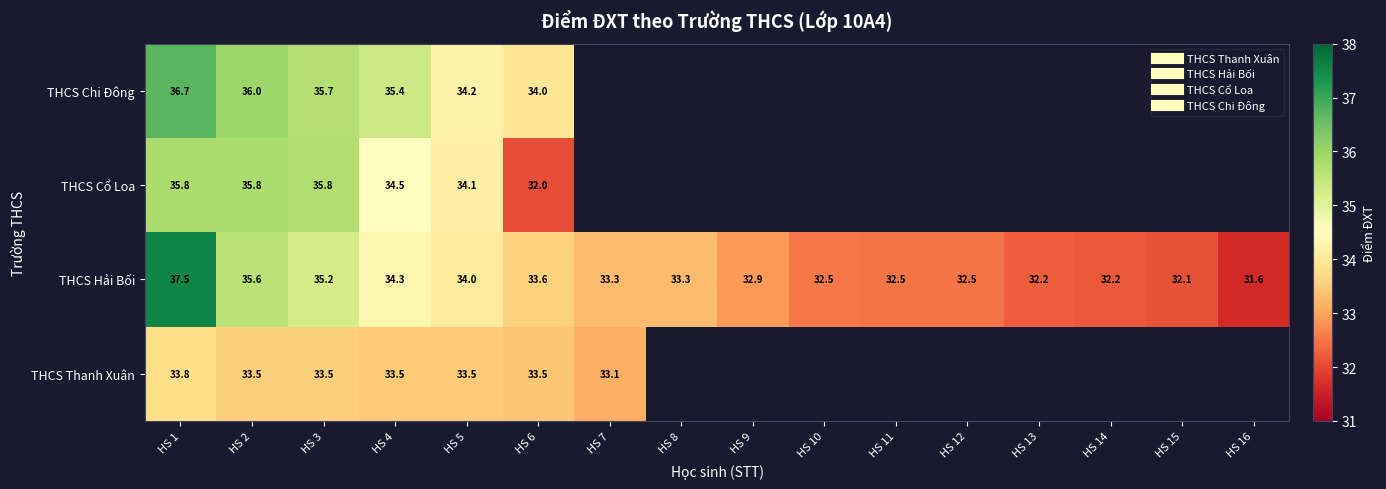

At which label does THCS Cổ Loa reach its peak?

HS 1